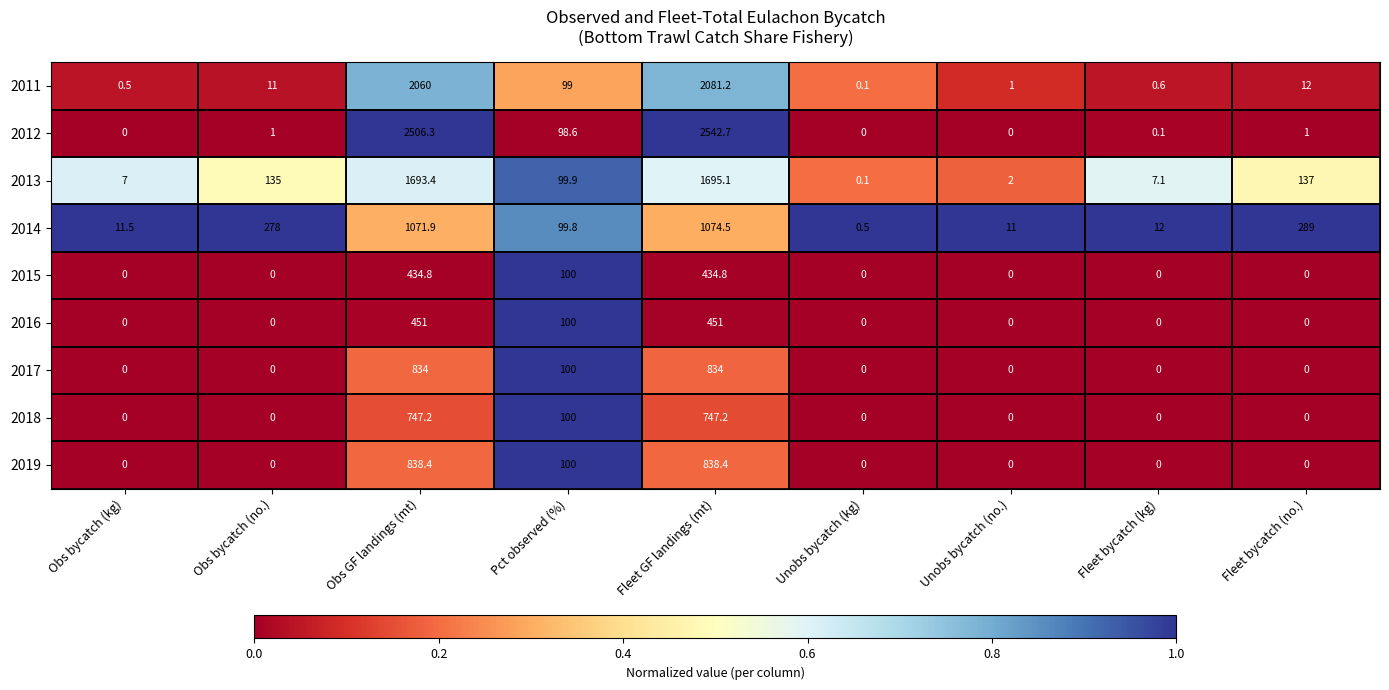

The 2012 series shows 0.0 at Obs bycatch (kg). True or false?

True